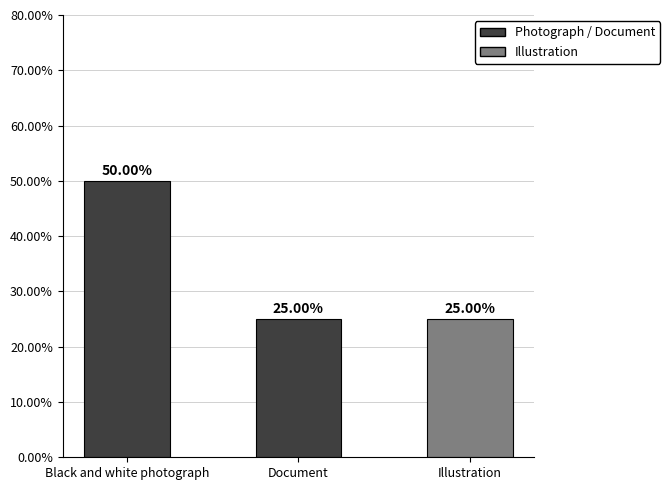

What is the difference between the maximum and minimum values?

25